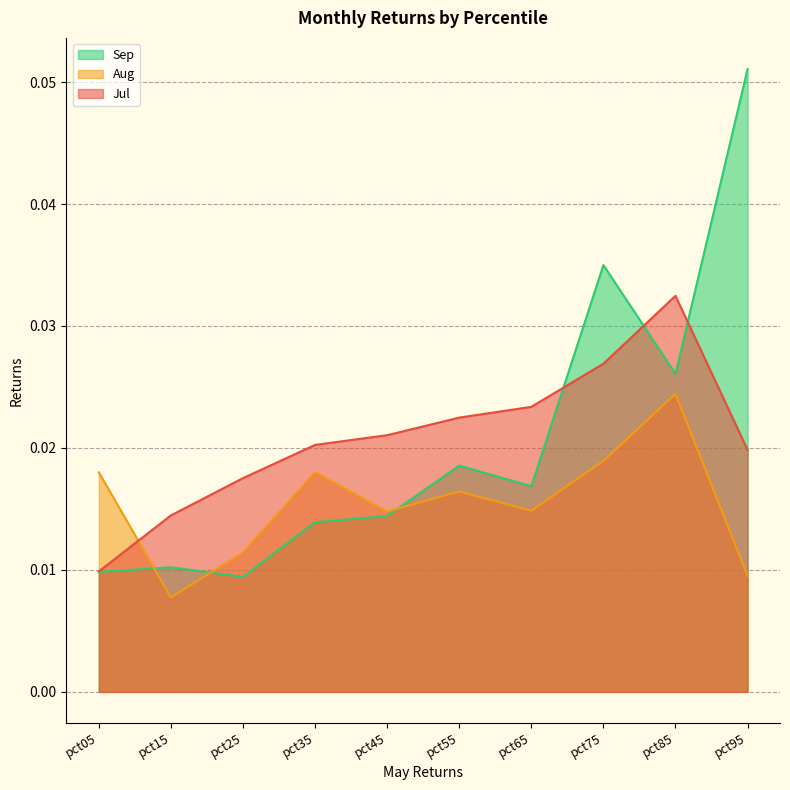

Which has a higher value, pct85 or pct15?

pct85